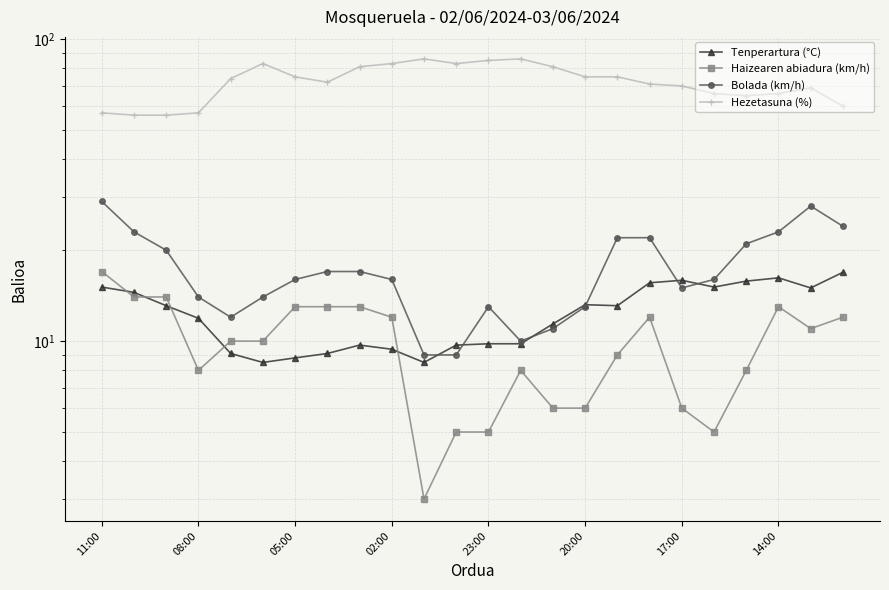

What is the greatest value displayed?

86.0